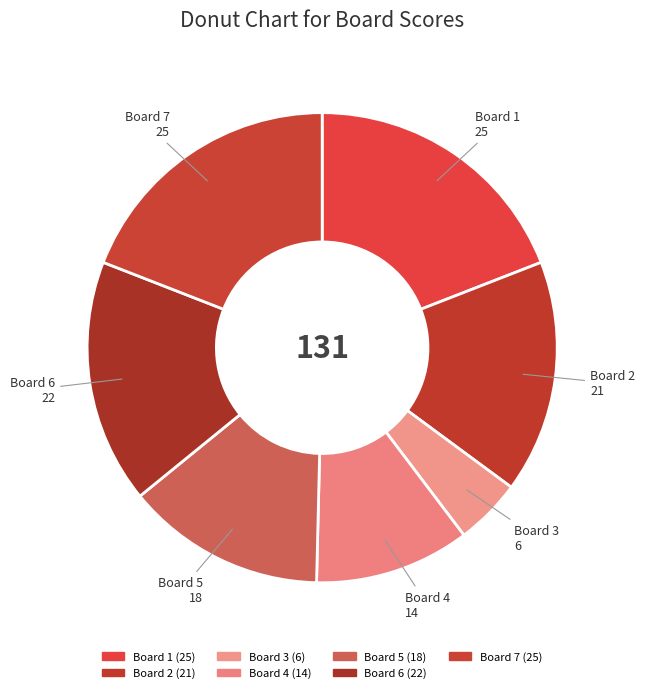

Rank the categories by value from lowest to highest.

Board 3, Board 4, Board 5, Board 2, Board 6, Board 1, Board 7